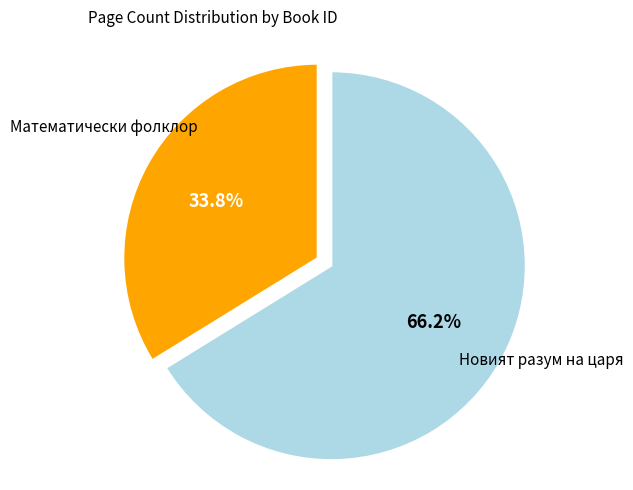

What is the smallest slice in the pie chart?

Математически фолклор